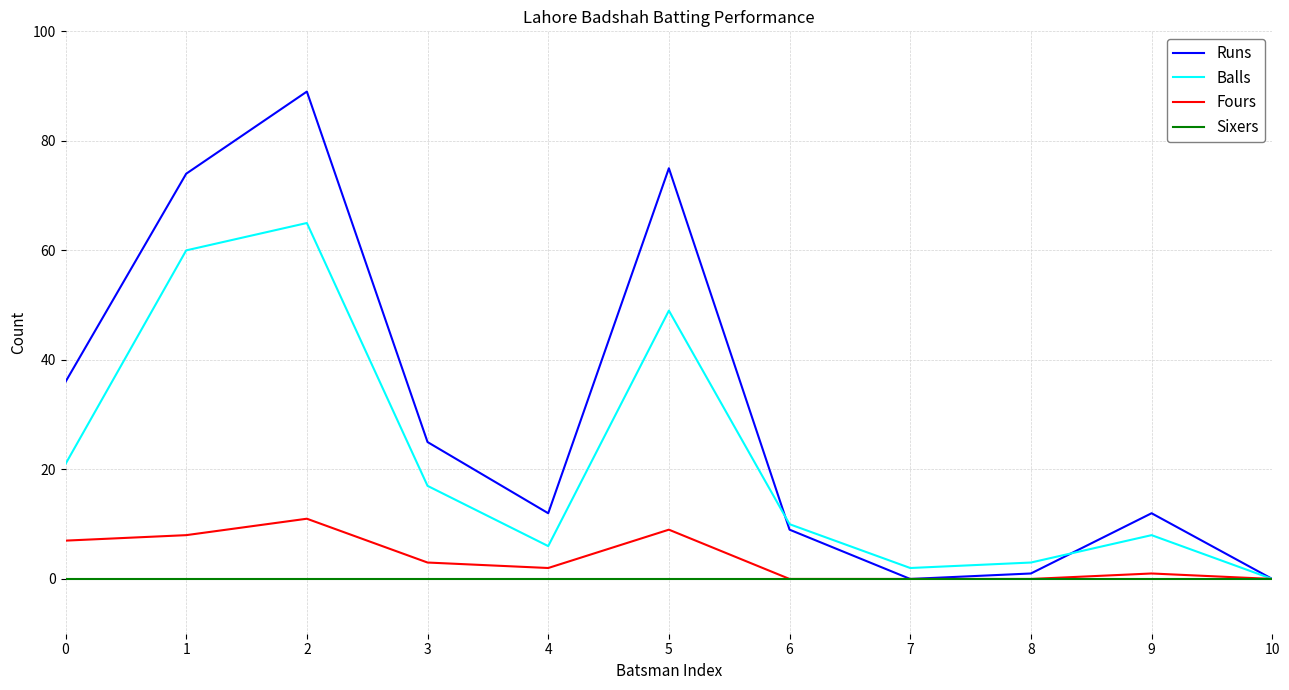

Is it true that Fours equals 0 at 7?

True